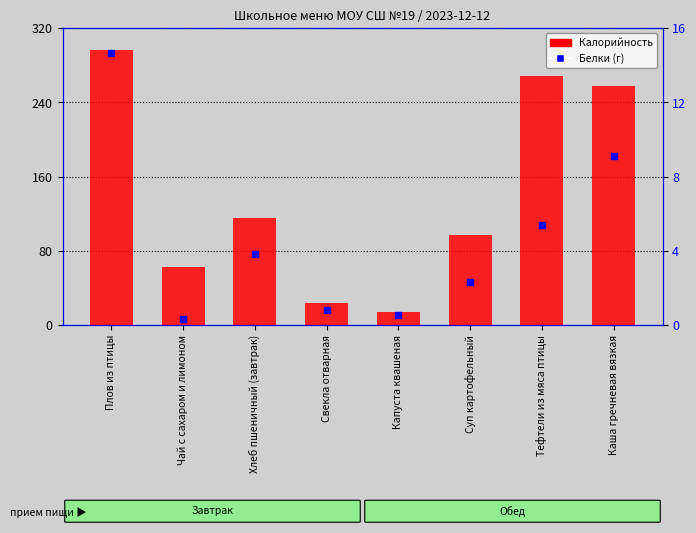

What position from the right is Свекла отварная?

5